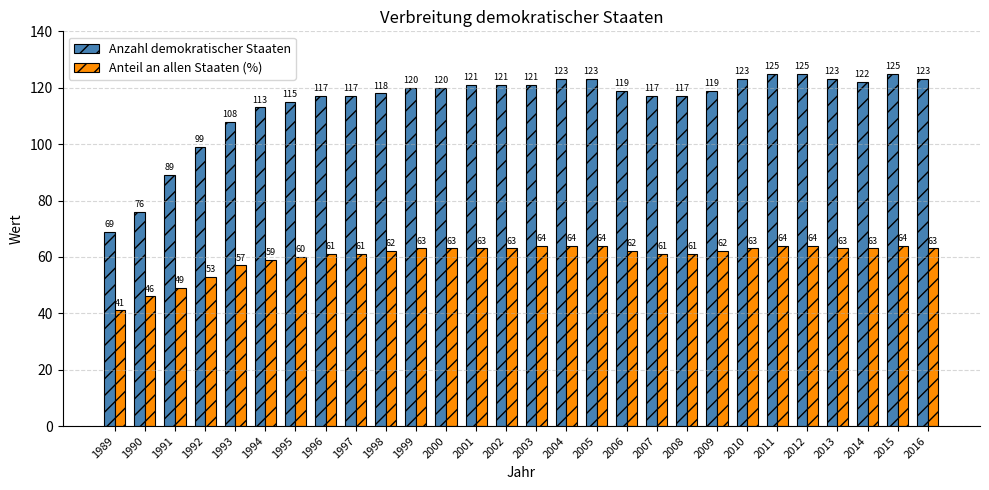

Which series has the largest total across all categories?

Anzahl demokratischer Staaten